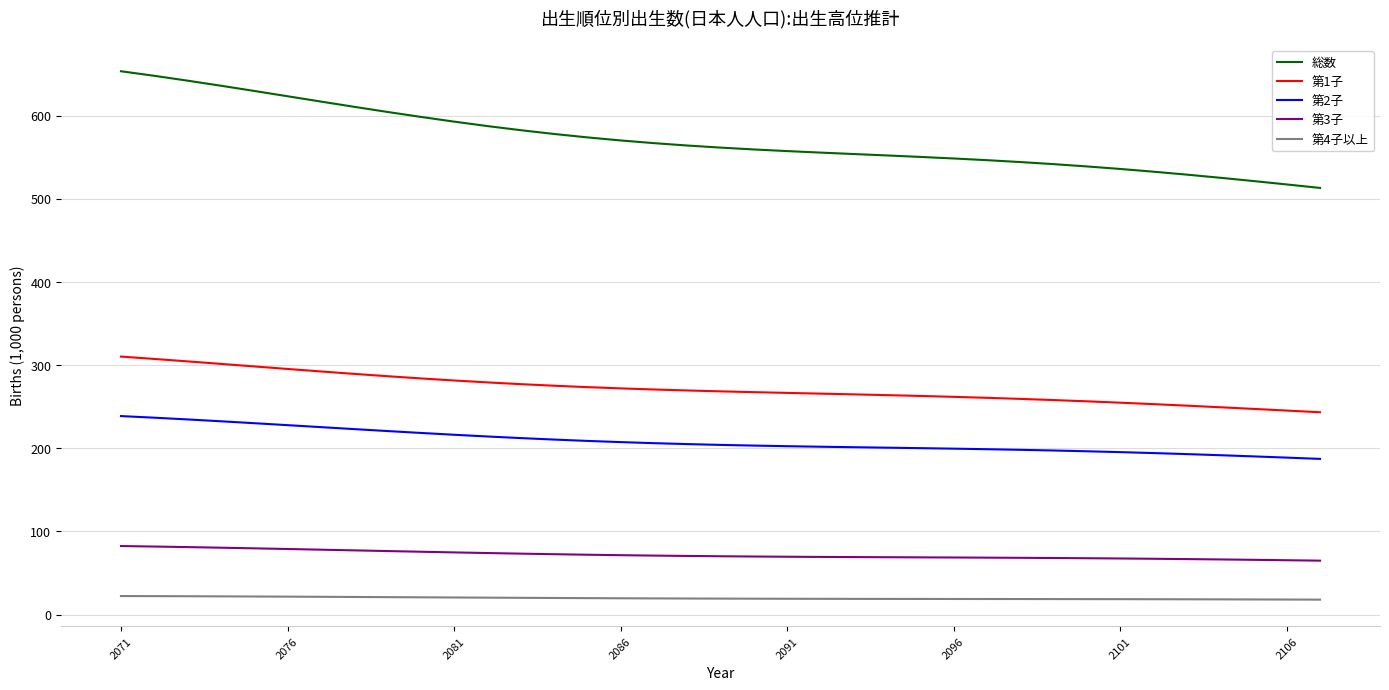

True or false: 第1子 and 第4子以上 intersect in this chart.

False